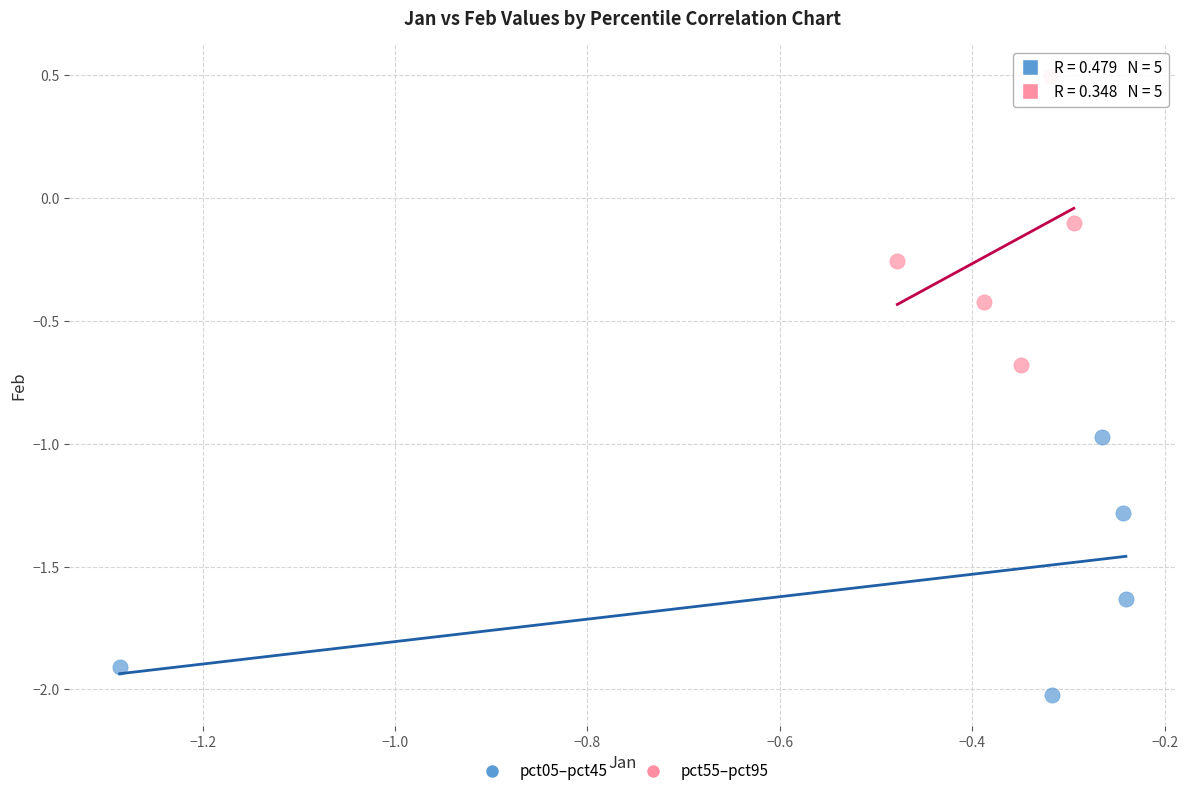

Which series reaches the minimum Y coordinate?

pct05–pct45